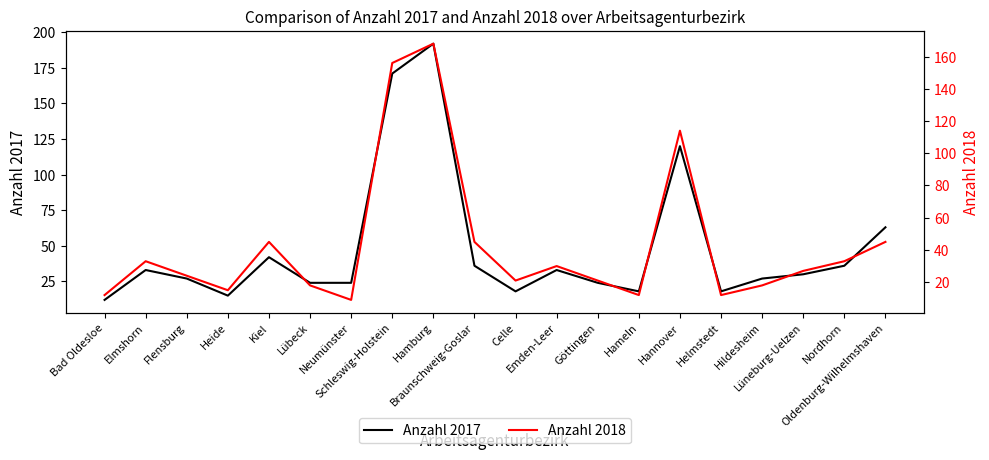

Rank the series at Elmshorn from lowest to highest value.

Anzahl 2017, Anzahl 2018